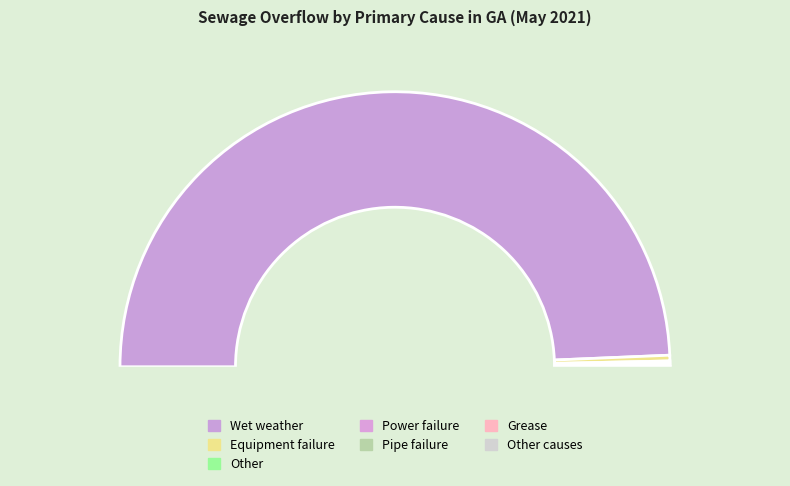

Which category has the smallest portion of the pie?

Unknown